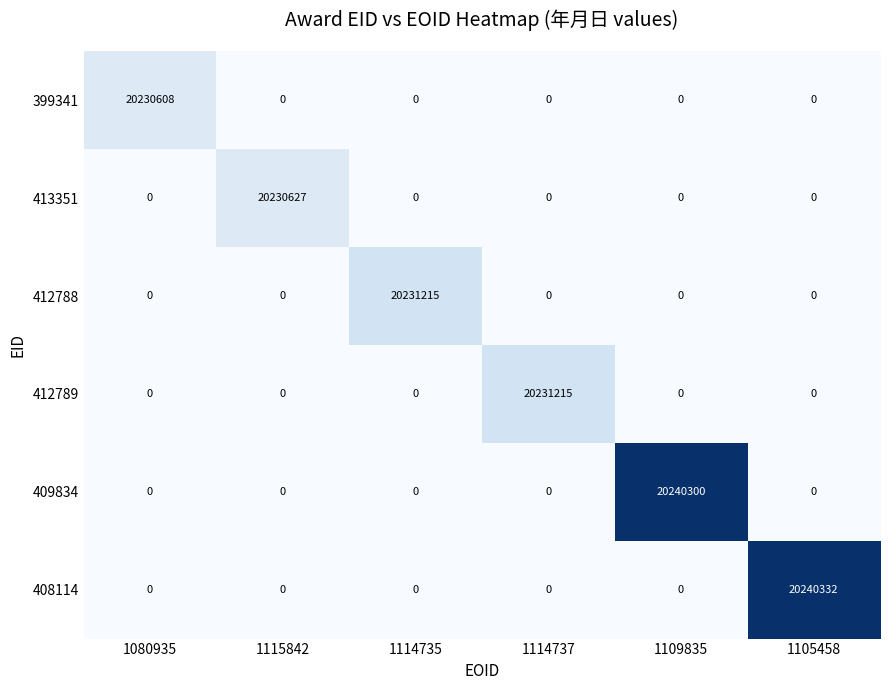

What is the minimum value shown in the chart?

0